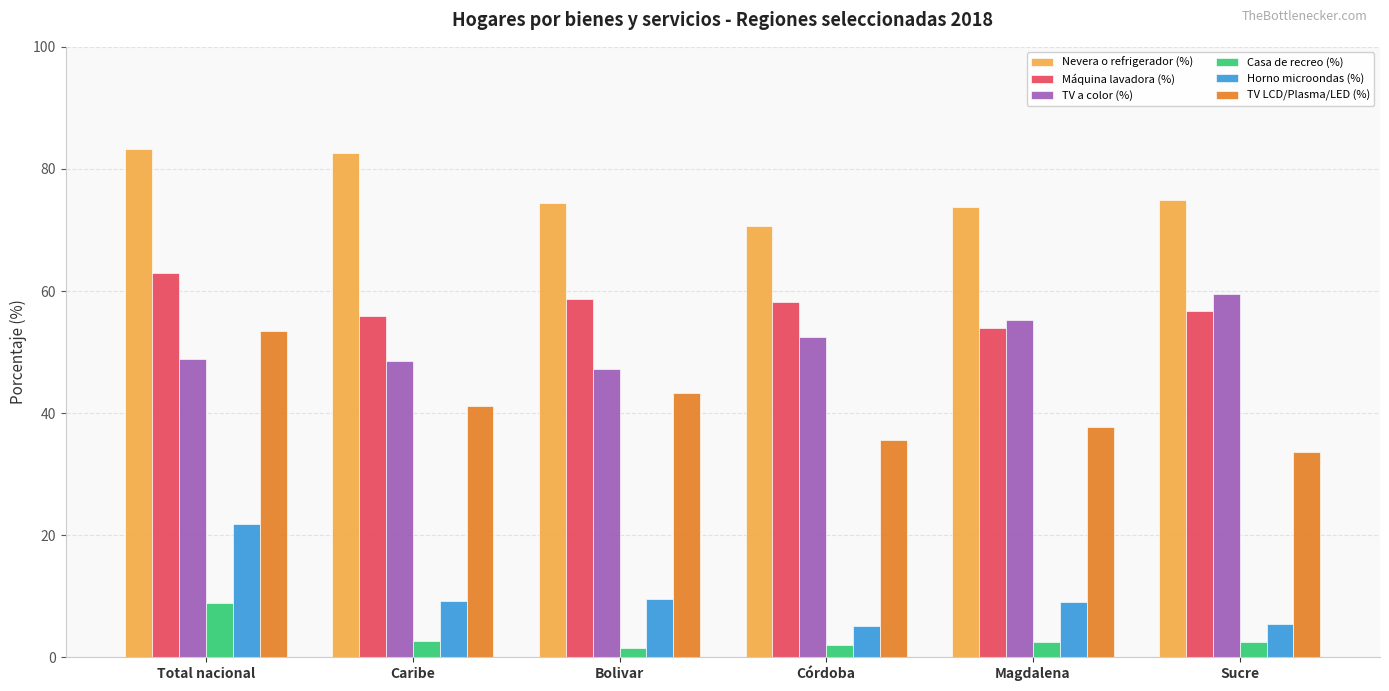

Rank the series at Magdalena from highest to lowest value.

Nevera o refrigerador (%), TV a color (%), Máquina lavadora (%), TV LCD/Plasma/LED (%), Horno microondas (%), Casa de recreo (%)